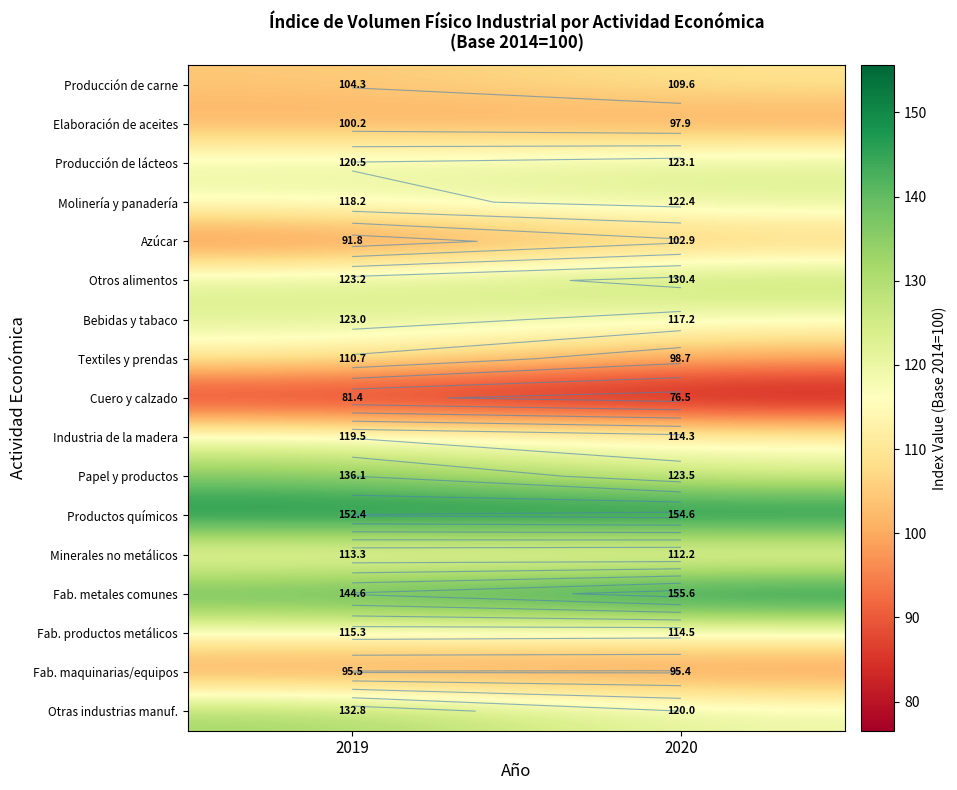

List the series in order of their peak value, lowest first.

Cuero y calzado, Fab. maquinarias/equipos, Elaboración de aceites, Azúcar, Producción de carne, Textiles y prendas, Minerales no metálicos, Fab. productos metálicos, Industria de la madera, Molinería y panadería, Bebidas y tabaco, Producción de lácteos, Otros alimentos, Otras industrias manuf., Papel y productos, Productos químicos, Fab. metales comunes